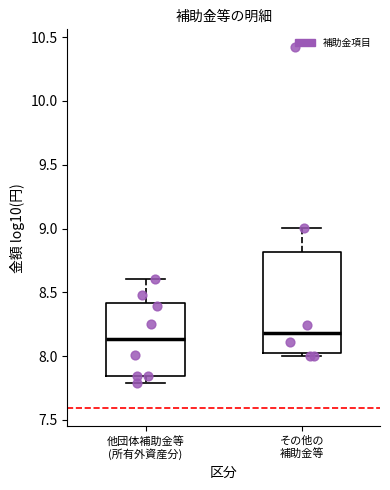

Where does the upper whisker of the box for 他団体補助金等 (所有外資産分) end on the y-axis? The values are not printed on the chart, so give them approximately, as read against the axis.

8.60